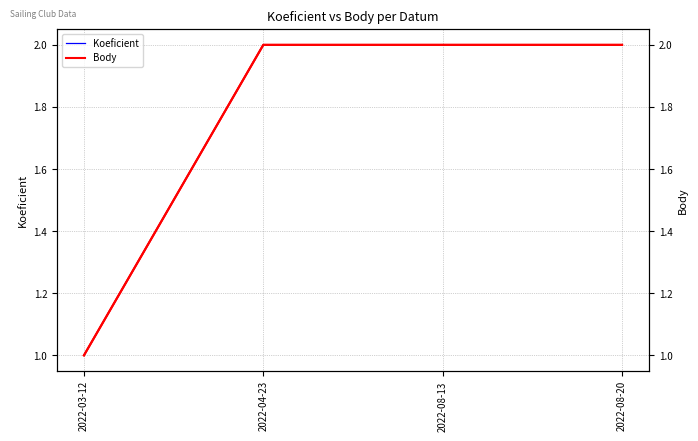

What value does the Body (right) series have at 2022-08-13?

2